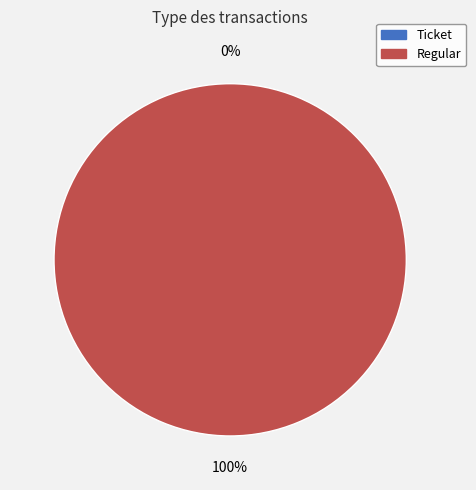

To the nearest percent, what is the combined percentage of Regular and Ticket?

100%